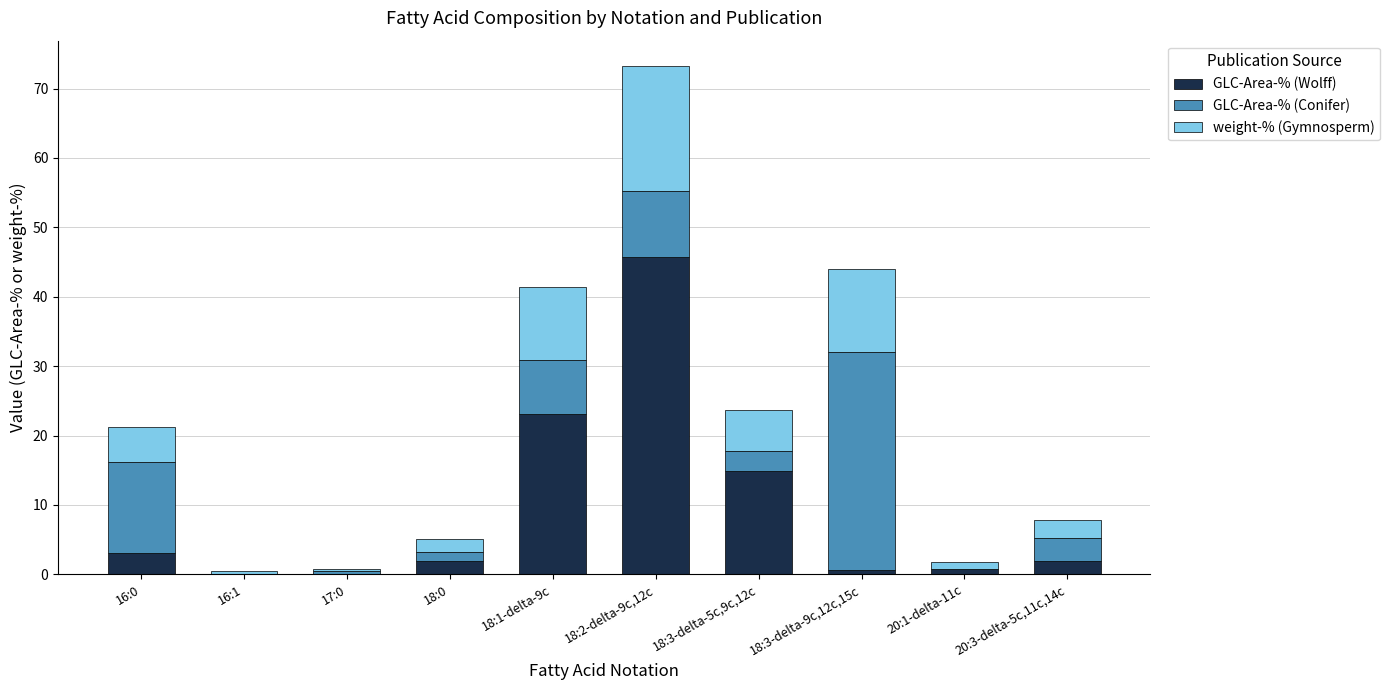

What is the sum of all GLC-Area-% (Wolff) values?

92.2